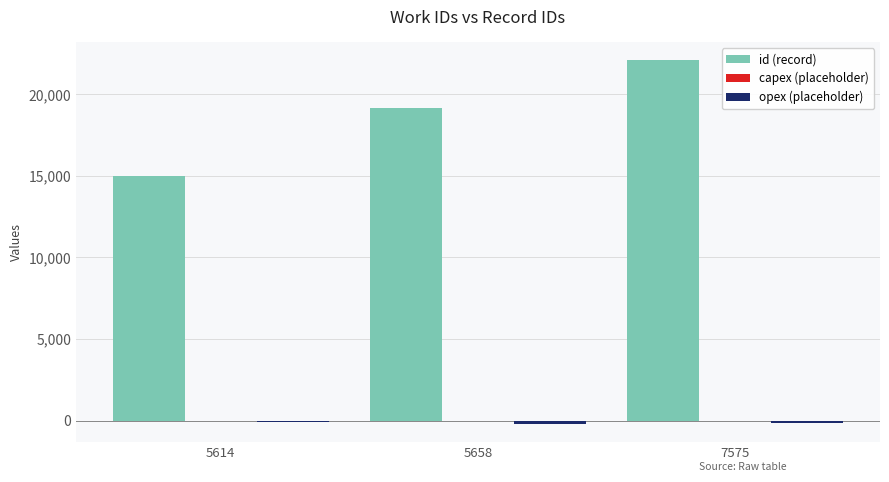

Does the chart contain any negative values?

Yes